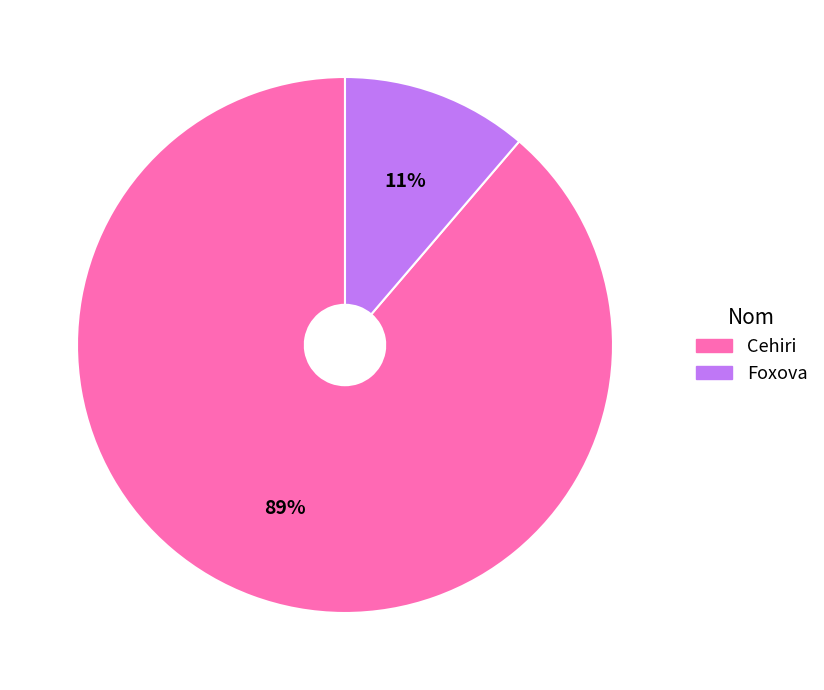

Which slice is the largest?

Cehiri